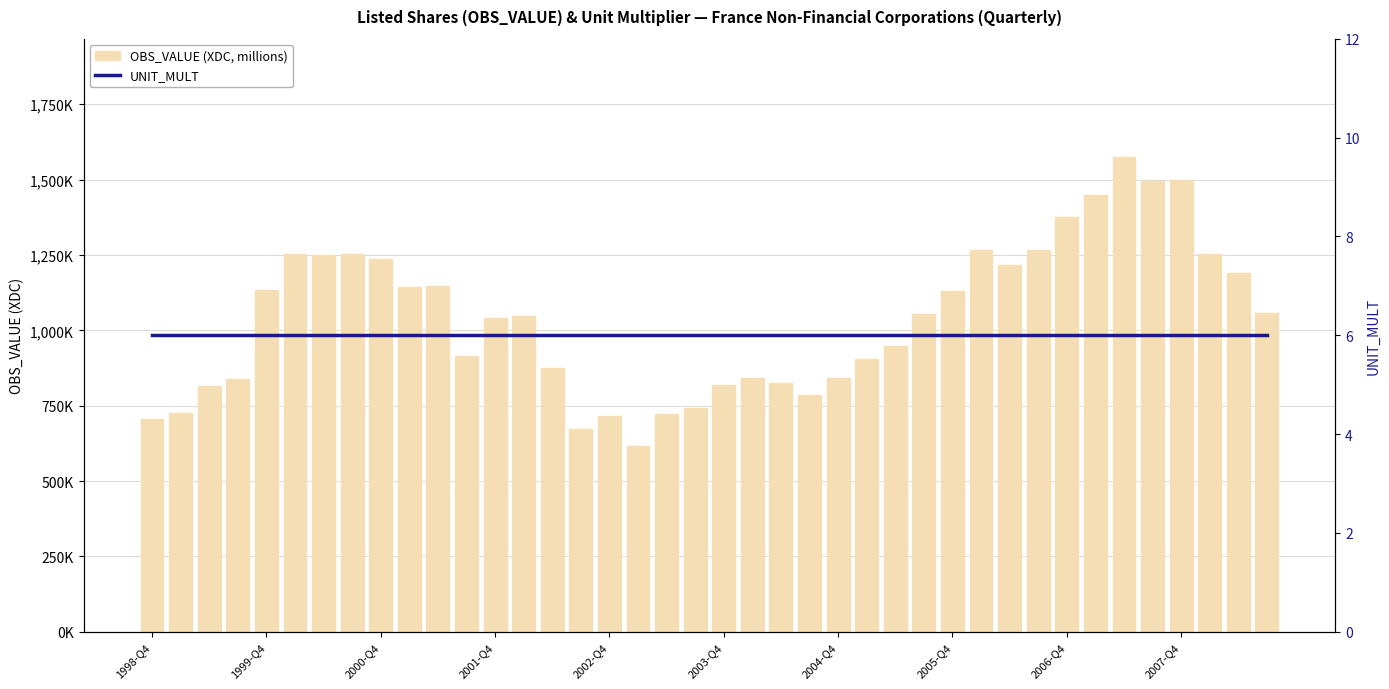

How many groups of bars are there?

40